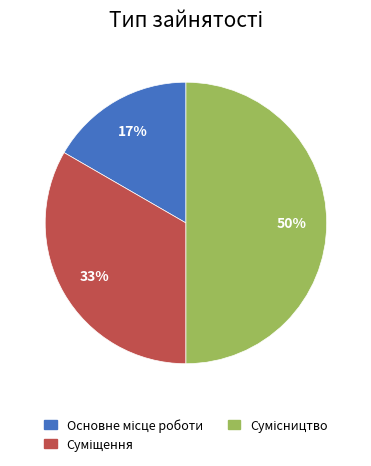

How many slices are in this pie chart?

3